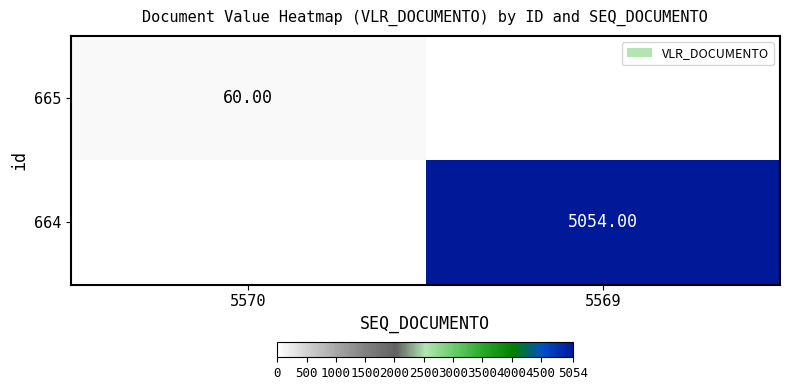

True or false: 664 has a value of 5054 at 5569.

True